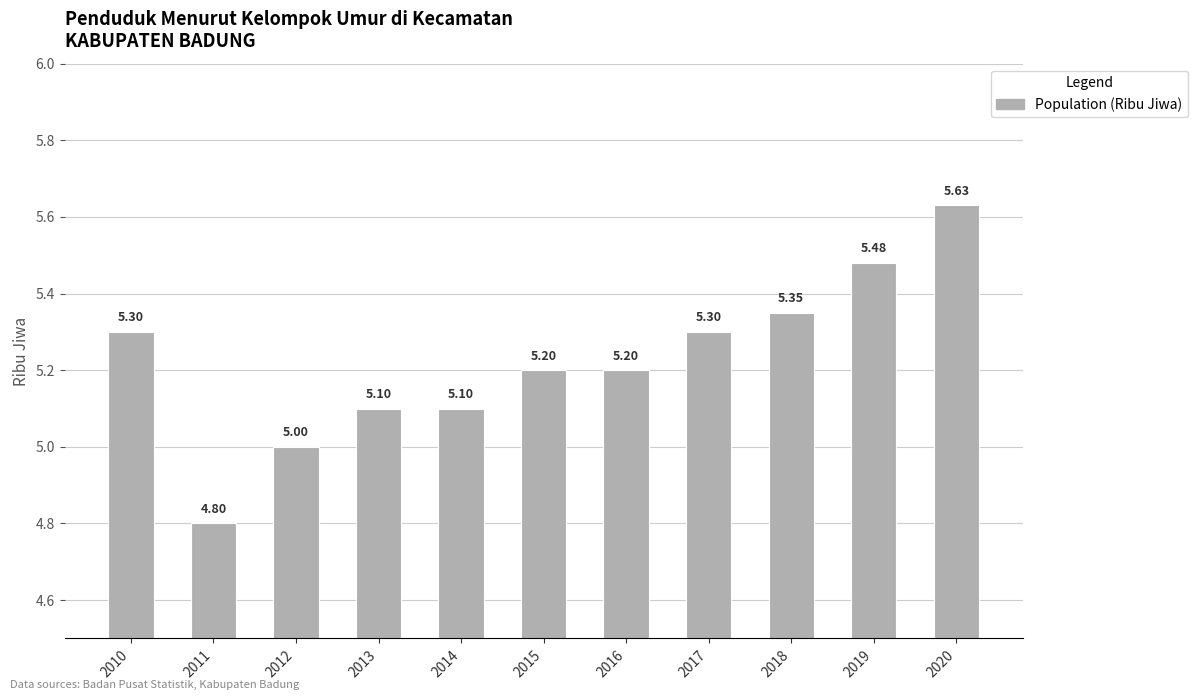

Approximately how many times larger is the value at 2010 compared to 2012?

1.1